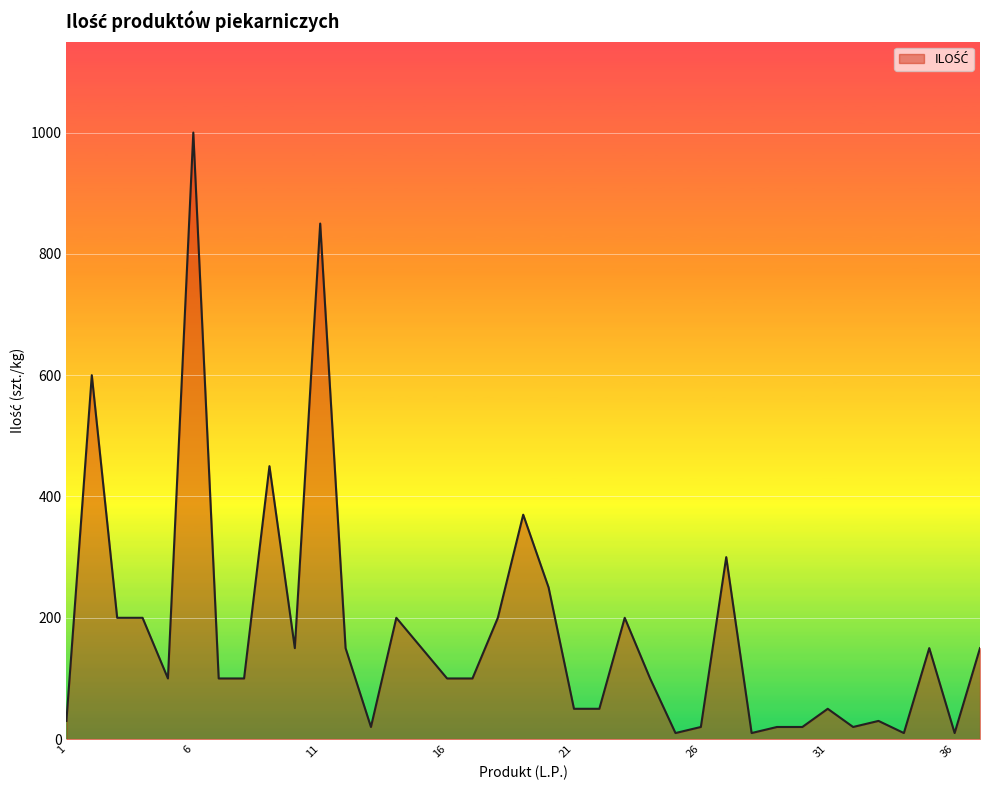

Reading left to right, list all the values displayed in this chart.

30	600	200	200	100	1000	100	100	450	150	850	150	20	200	150	100	100	200	370	250	50	50	200	100	10	20	300	10	20	20	50	20	30	10	150	10	150